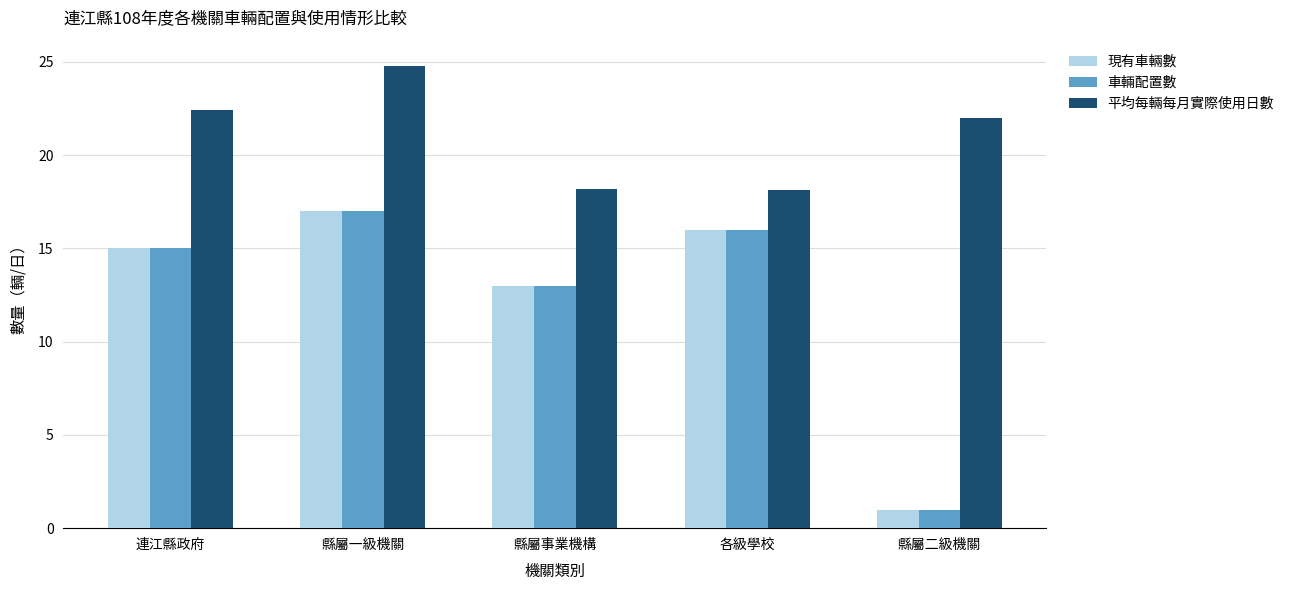

What are all the series names shown in the legend?

現有車輛數, 車輛配置數, 平均每輛每月實際使用日數